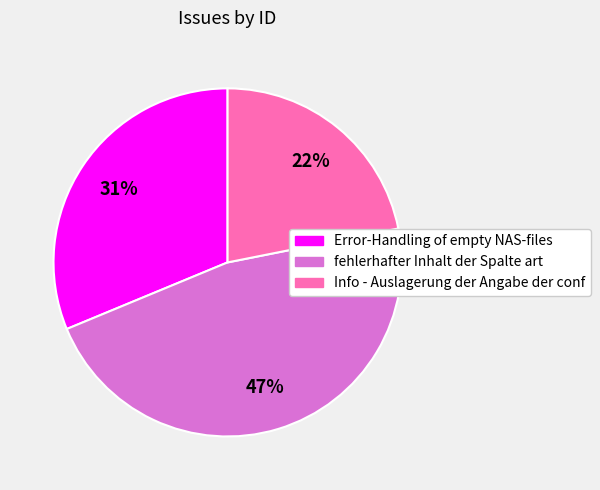

Is the sum of fehlerhafter Inhalt der Spalte art and Info - Auslagerung der Angabe der conf greater than half?

Yes